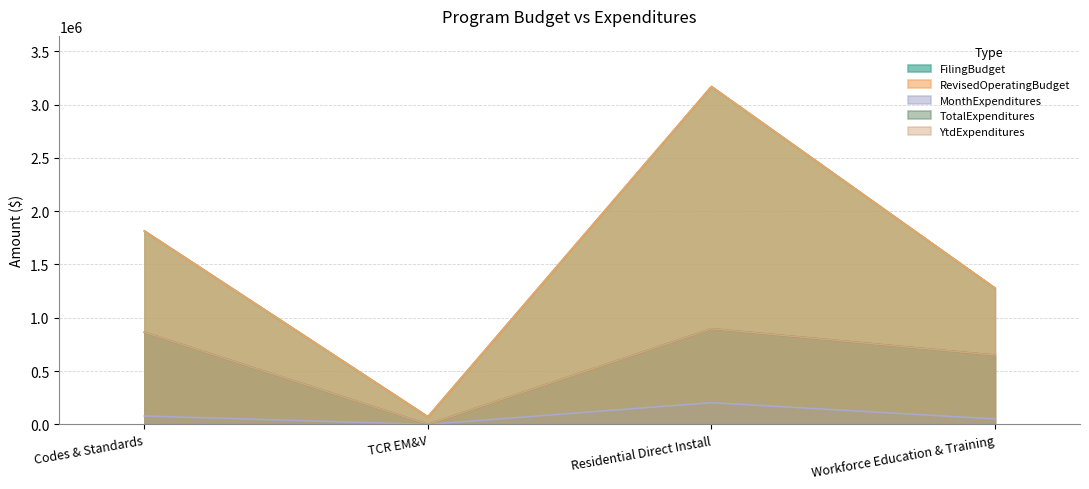

Is it true that MonthExpenditures equals 50684 at Workforce Education & Training?

True